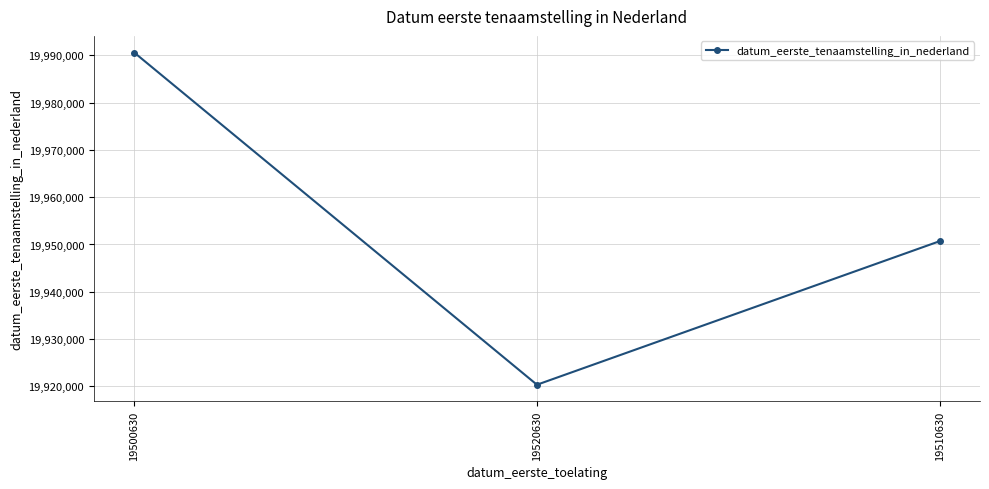

Reading left to right, list all the values displayed in this chart.

19500630=19990617	19520630=19920325	19510630=19950703